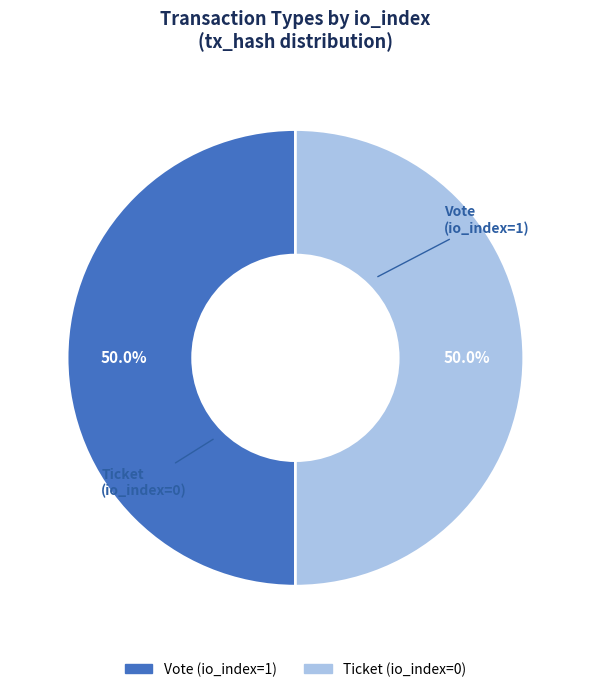

What percentage is the Vote (io_index=1) slice, to the nearest percent?

50%